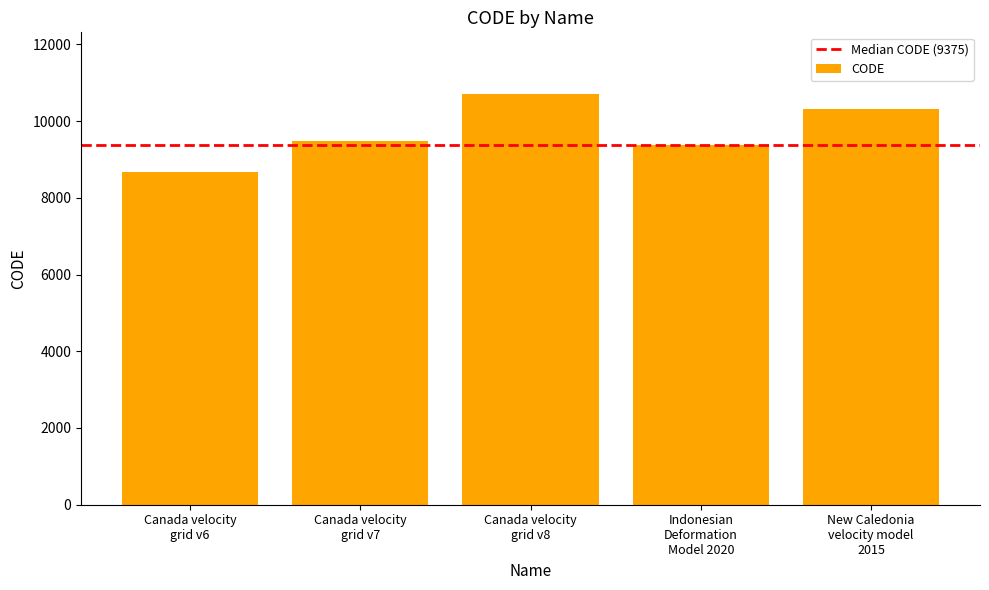

What is the maximum value shown in the chart?

10707